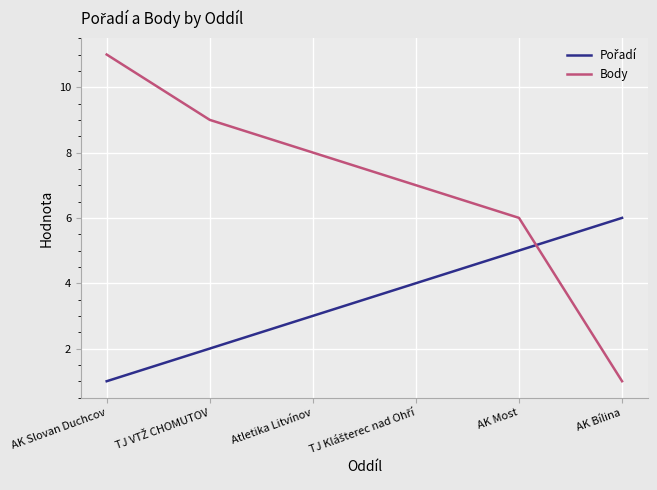

What is the difference between the maximum and second lowest values in the Body series?

5